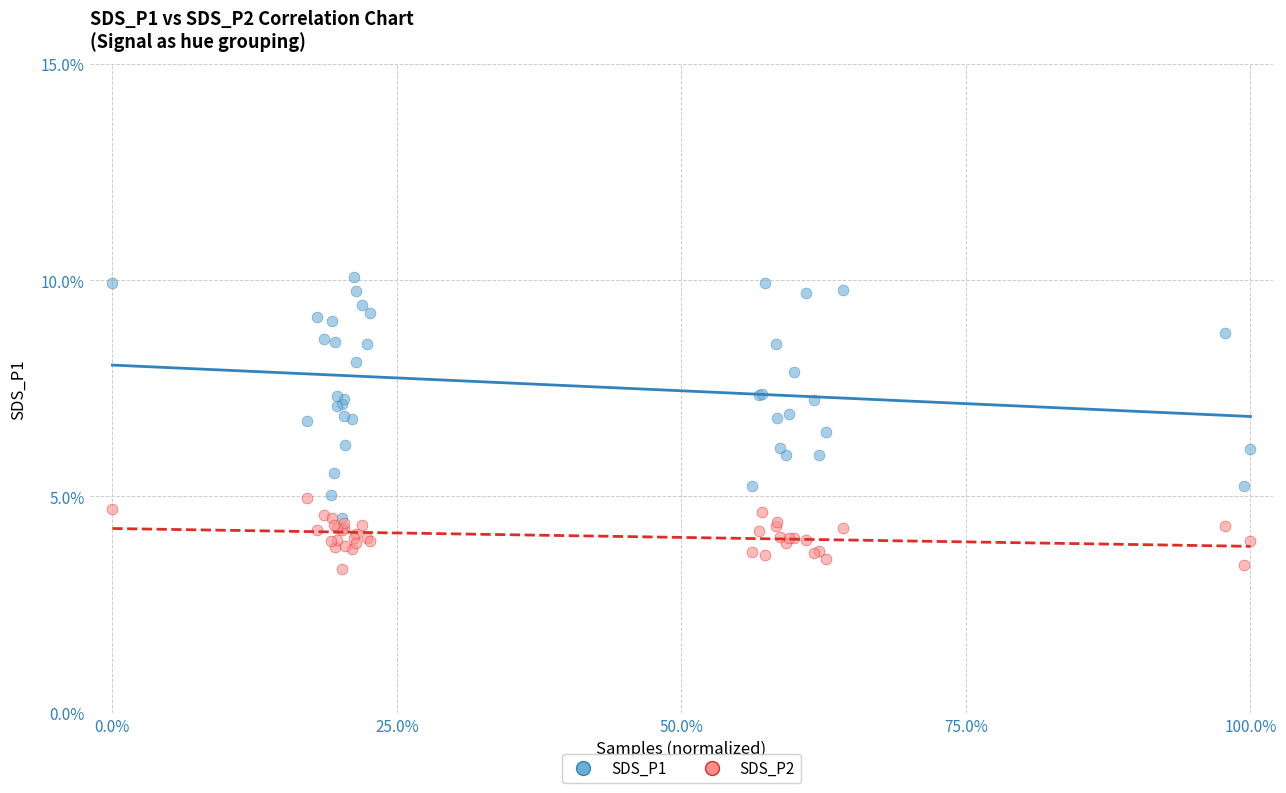

What are all the series names shown in the legend?

SDS_P1, SDS_P2